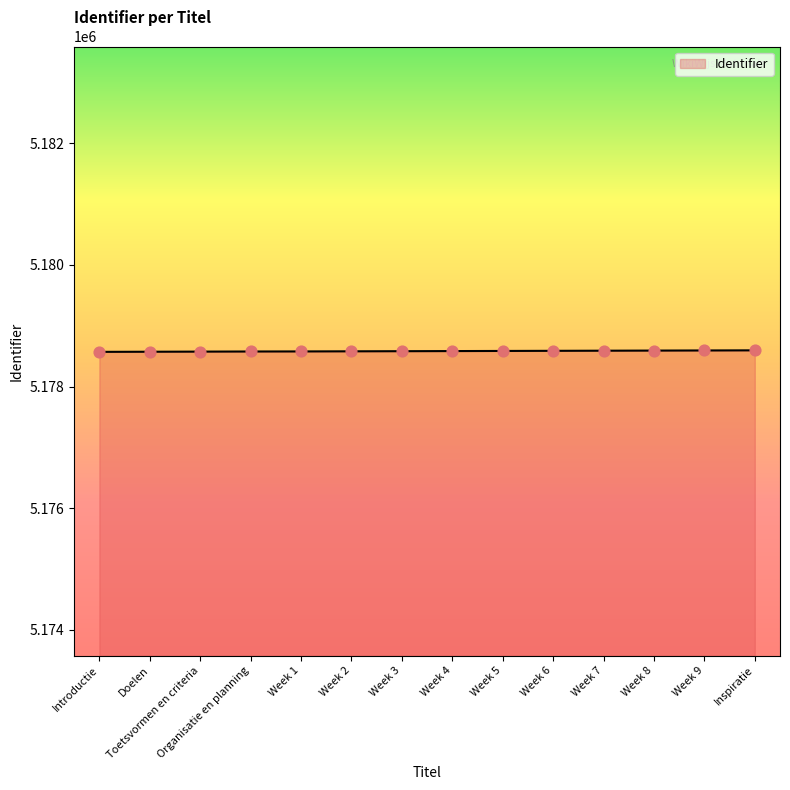

Approximately how many times larger is the value at Week 4 compared to Inspiratie?

1.0